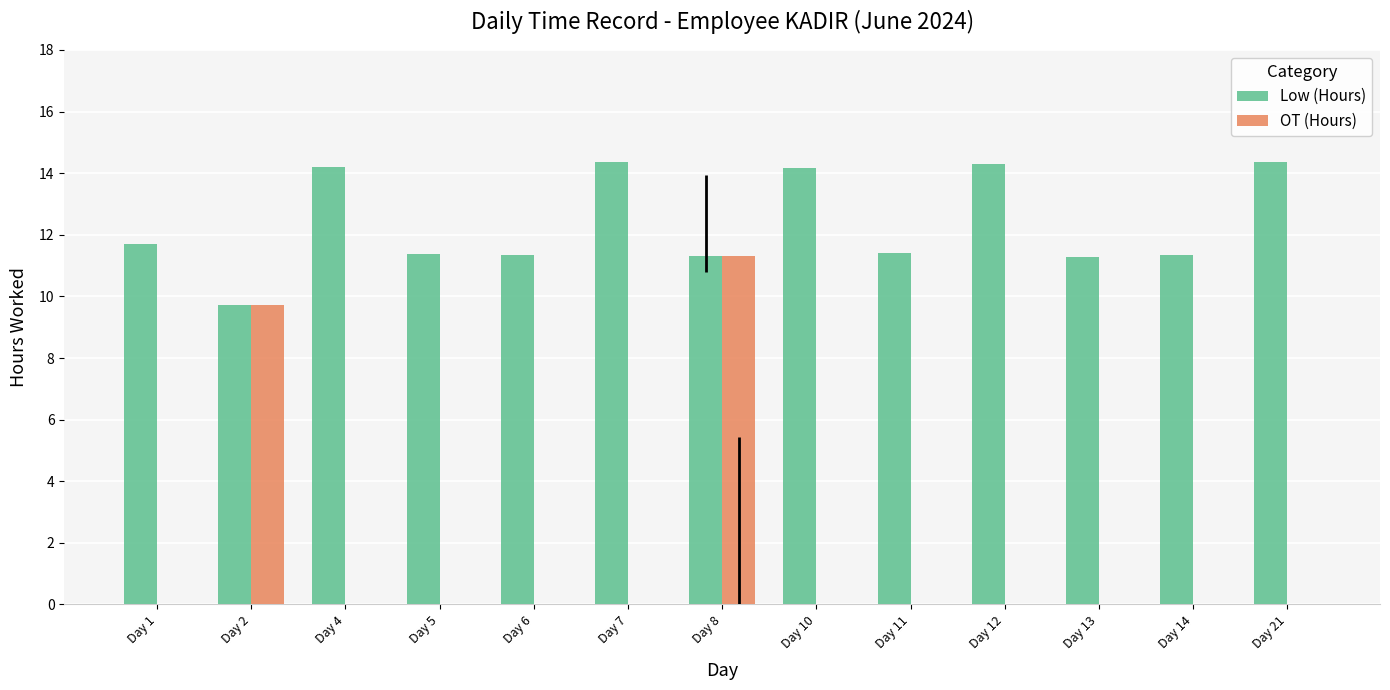

At which label does OT (Hours) reach its peak?

Day 8